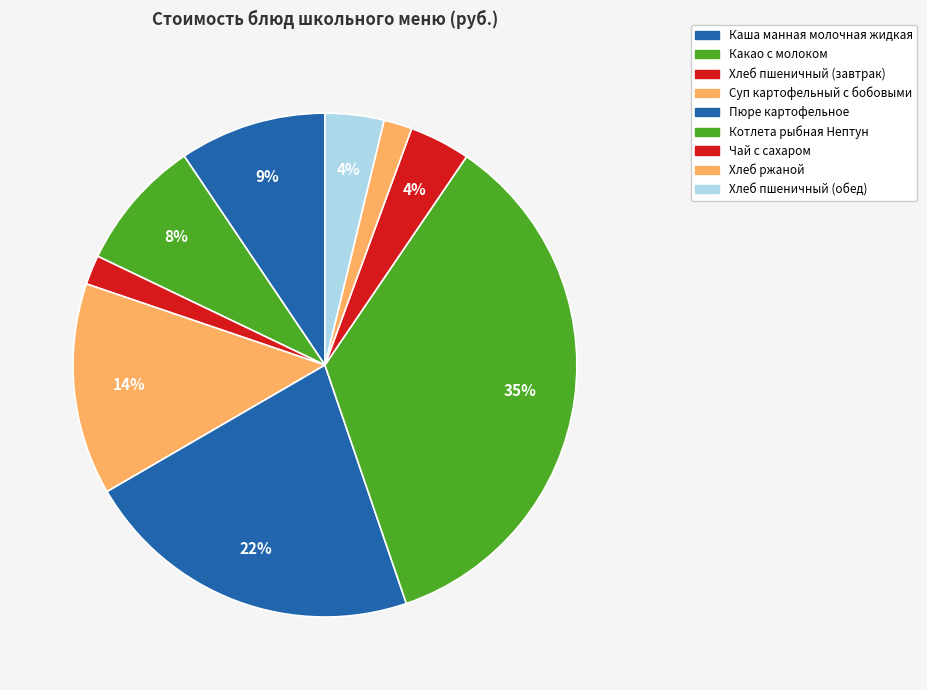

How much of the chart is everything except Пюре картофельное?

78.1%